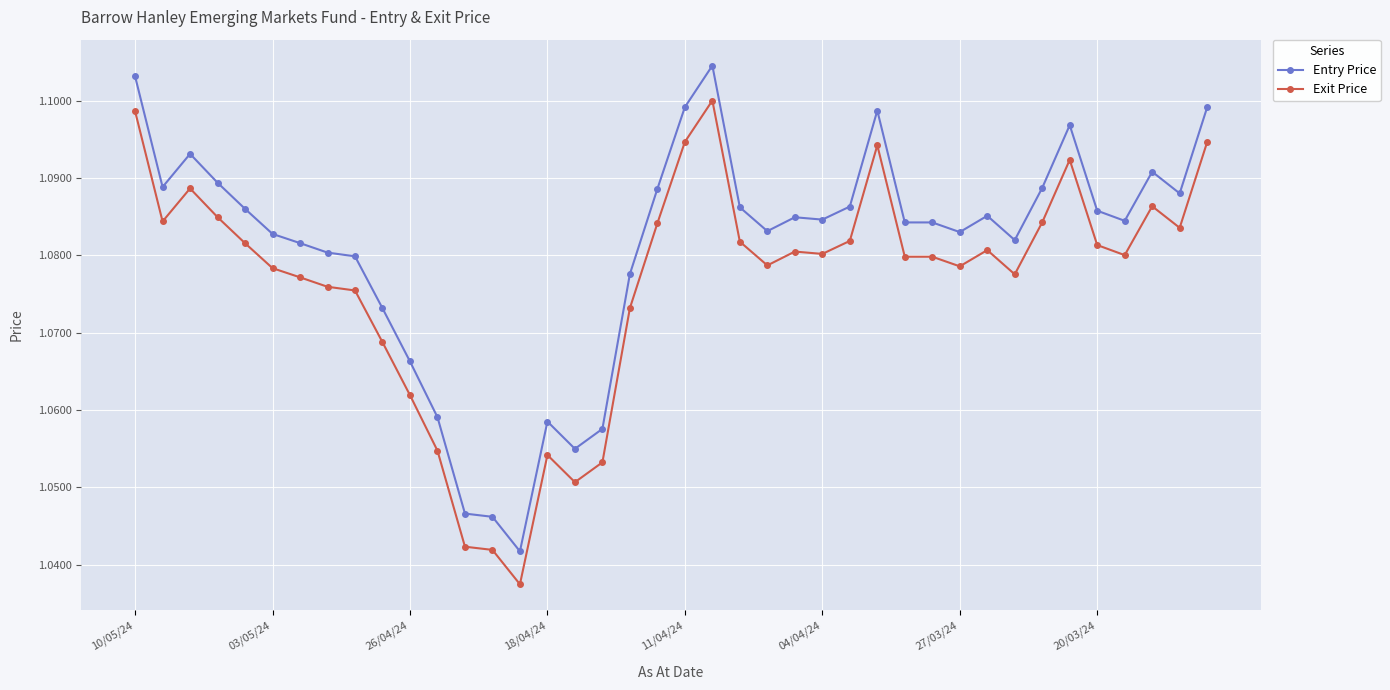

Which series has the largest total across all categories?

Entry Price